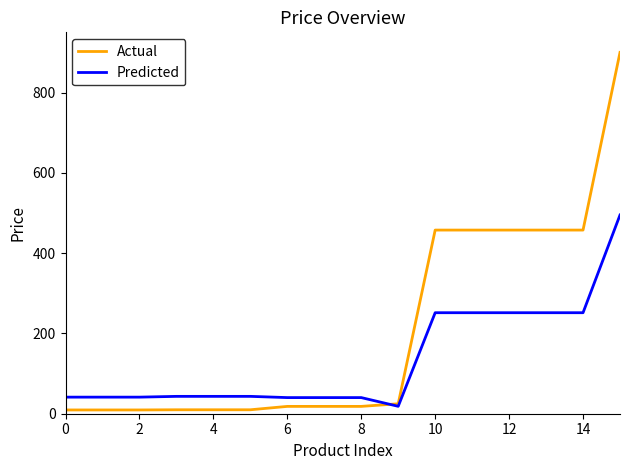

Is this an area chart (filled region under the line)?

No